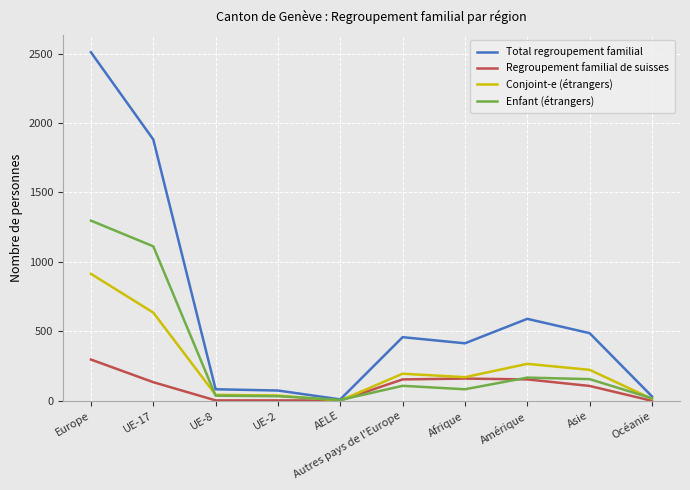

At how many categories does at least one series exceed 2245?

1